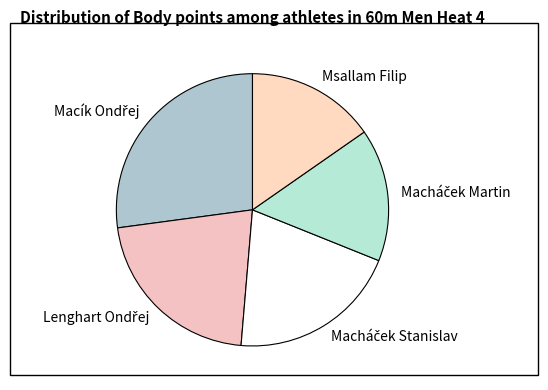

True or false: Msallam Filip accounts for 23% of the total.

False